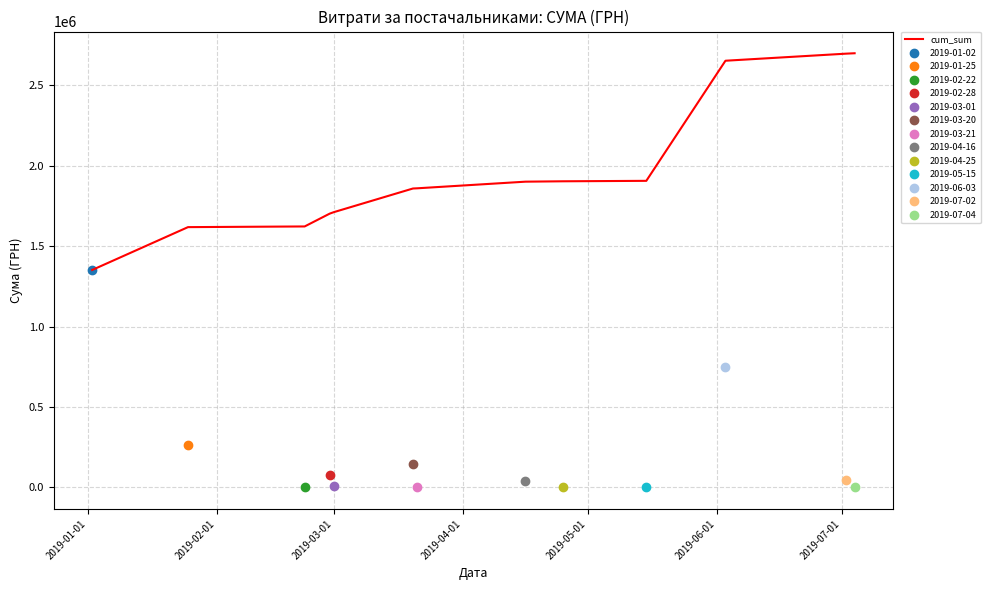

What is the difference between the maximum and minimum values?

1346887.3